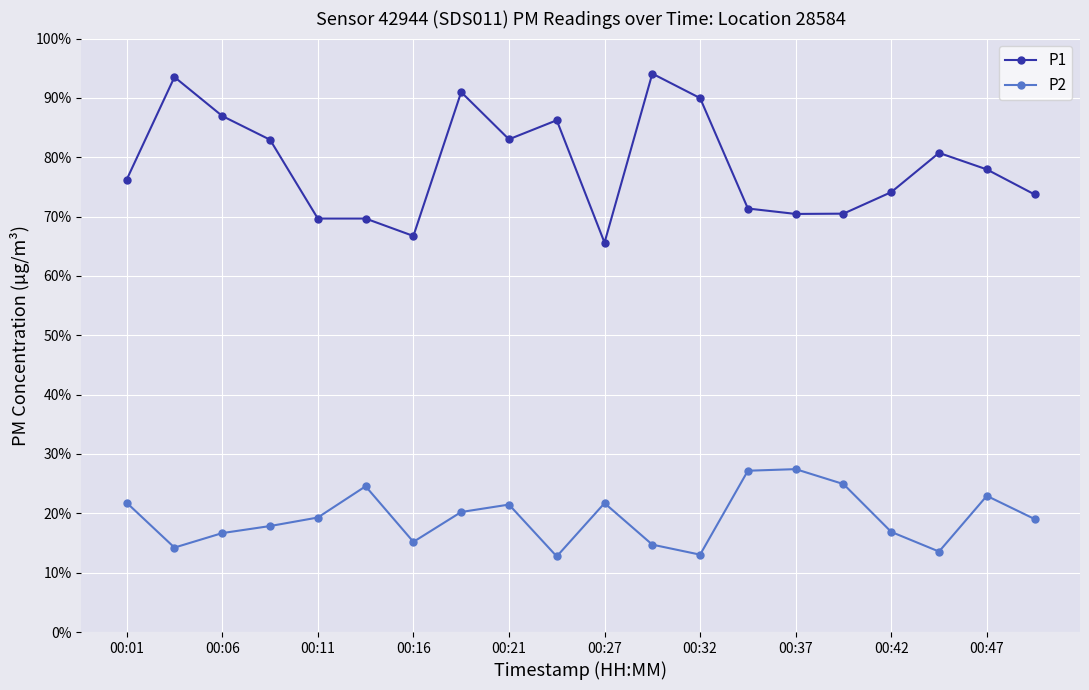

Is this an area chart (filled region under the line)?

No